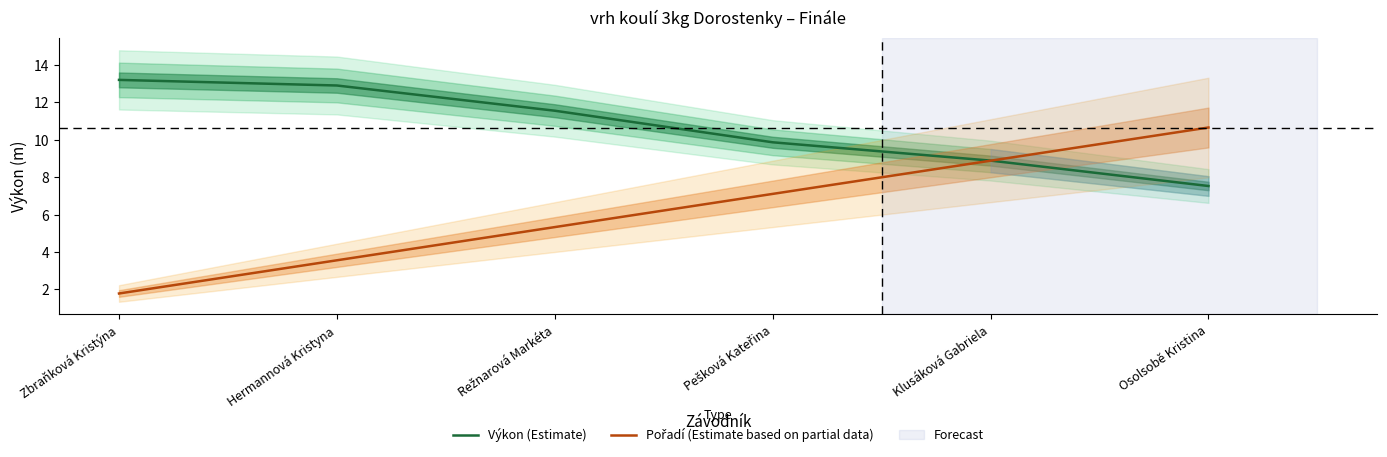

Reading left to right, transcribe all the data shown in this chart.

Výkon (Estimate): 13.2	12.9	11.6	9.9	8.9	7.5
Pořadí (Estimate based on partial data): 1.8	3.6	5.3	7.1	8.9	10.7